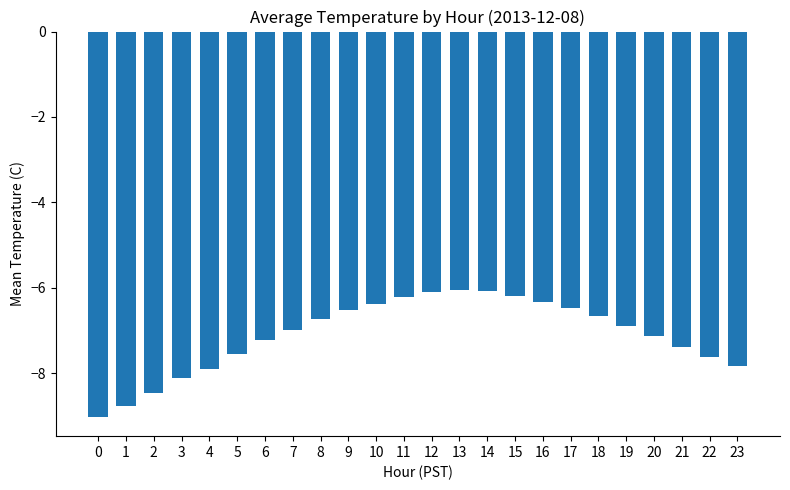

What is the value of the 6th bar from the left?

-7.5